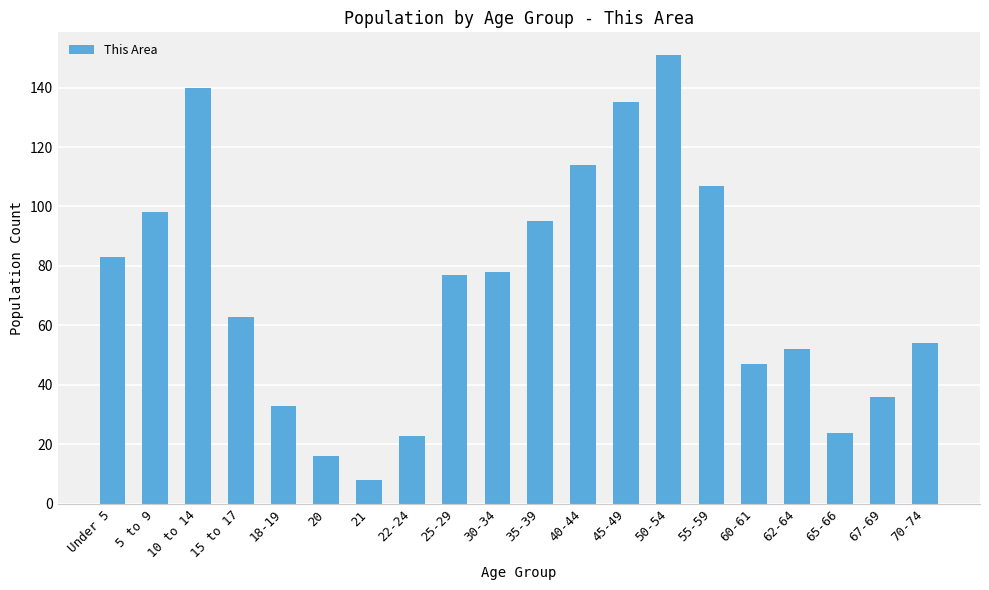

Does the chart contain stacked bars?

No